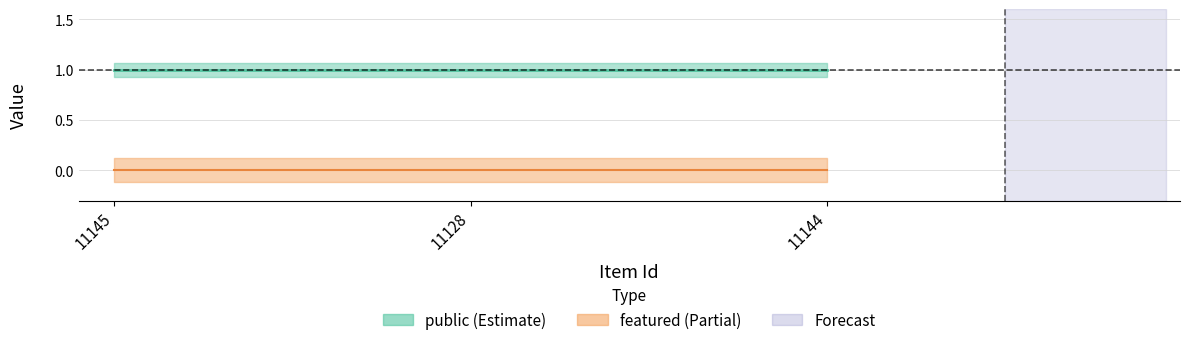

What is the value of the public point at the 2nd from the left?

1